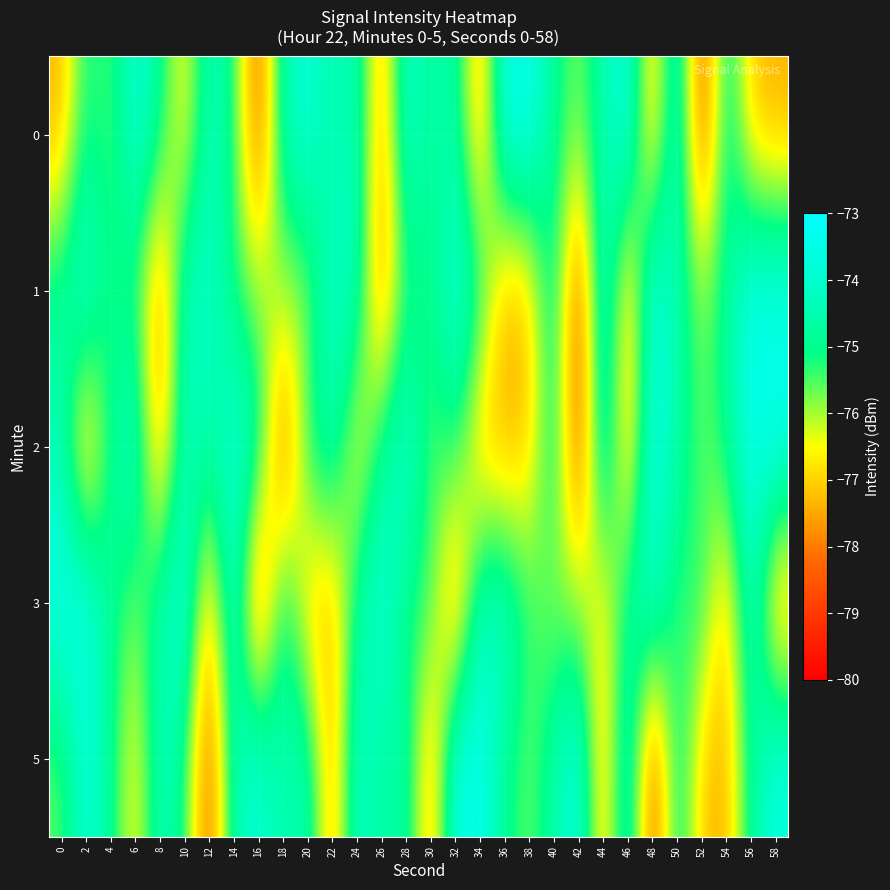

Between 42 and 58, which is larger?

42